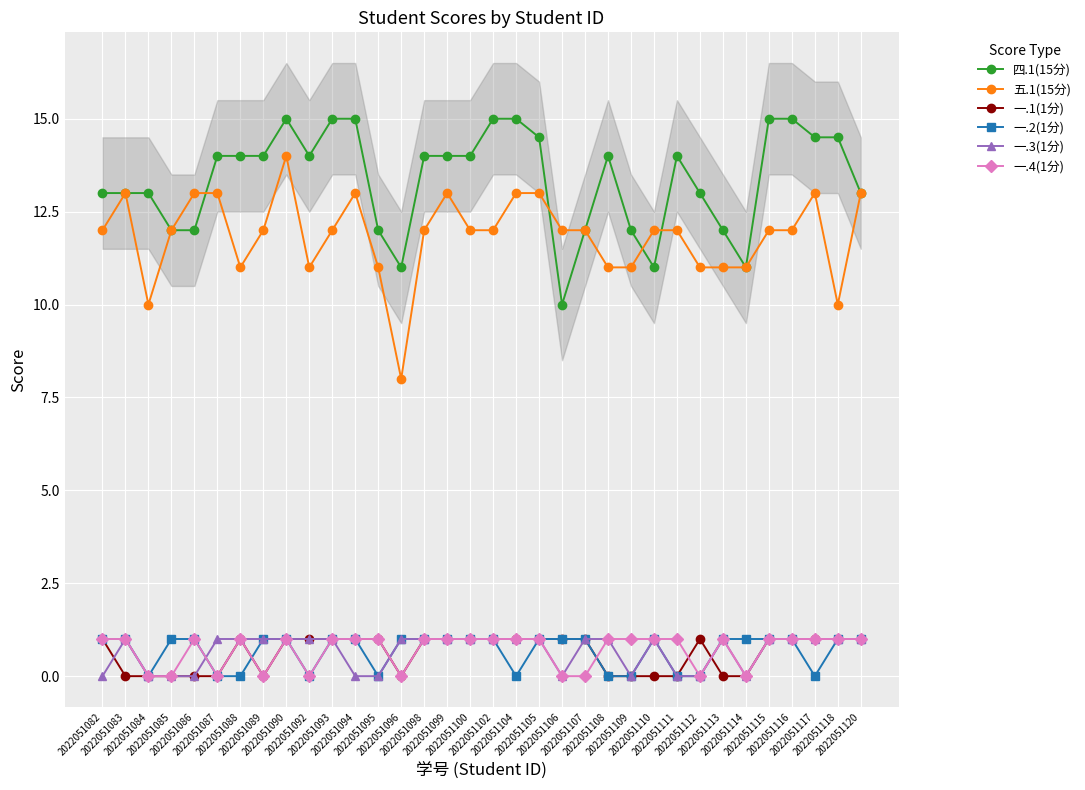

List the series in order of their peak value, lowest first.

一.1(1分), 一.2(1分), 一.3(1分), 一.4(1分), 五.1(15分), 四.1(15分)